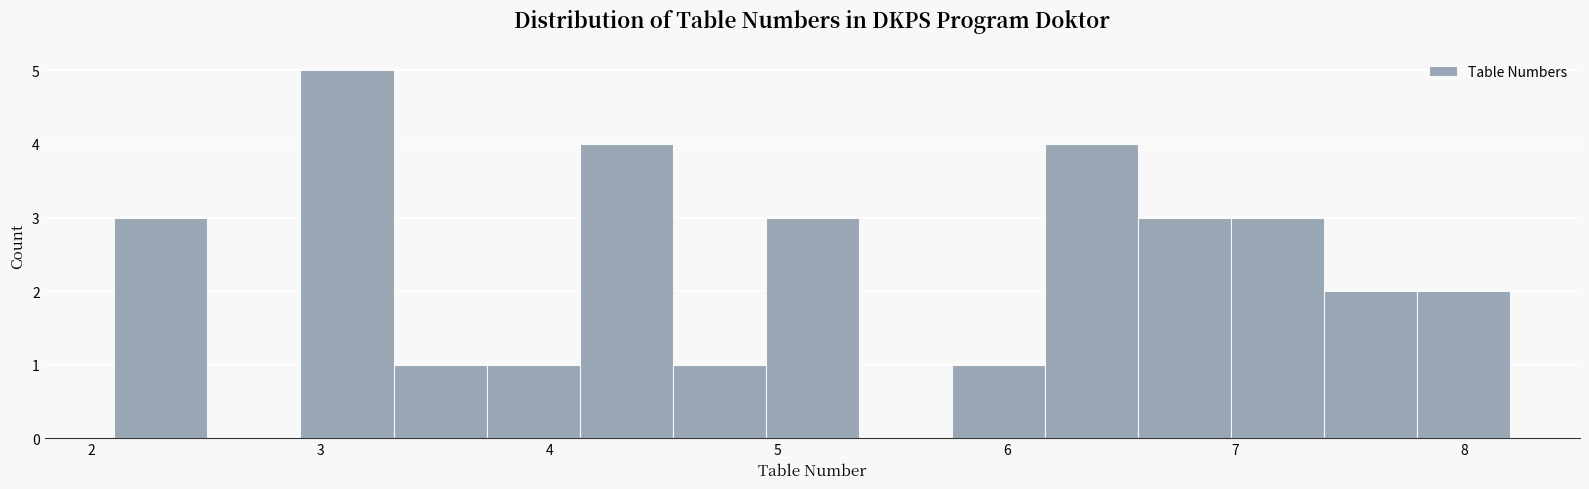

Reading left to right, list every bar in this chart as the range it spans on the x-axis followed by its height. Neither the bar edges nor the heights are printed on the chart, so give them approximately, as read against the axes.

2.1 to 2.5: 3
2.5 to 2.9: 0
2.9 to 3.3: 5
3.3 to 3.7: 1
3.7 to 4.1: 1
4.1 to 4.5: 4
4.5 to 4.9: 1
4.9 to 5.4: 3
5.4 to 5.8: 0
5.8 to 6.2: 1
6.2 to 6.6: 4
6.6 to 7.0: 3
7.0 to 7.4: 3
7.4 to 7.8: 2
7.8 to 8.2: 2